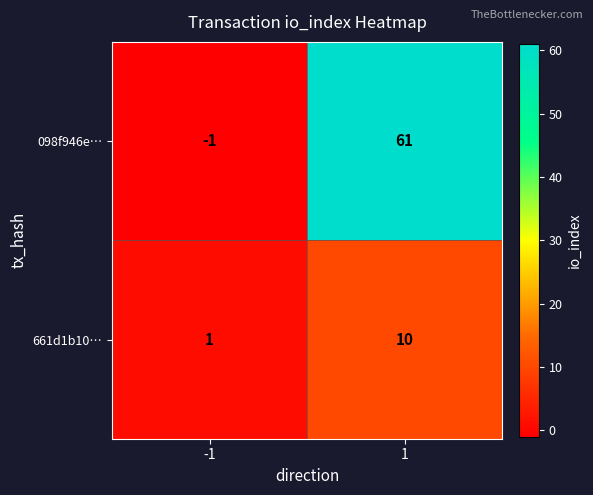

Which series has the largest range (max minus min)?

098f946e…